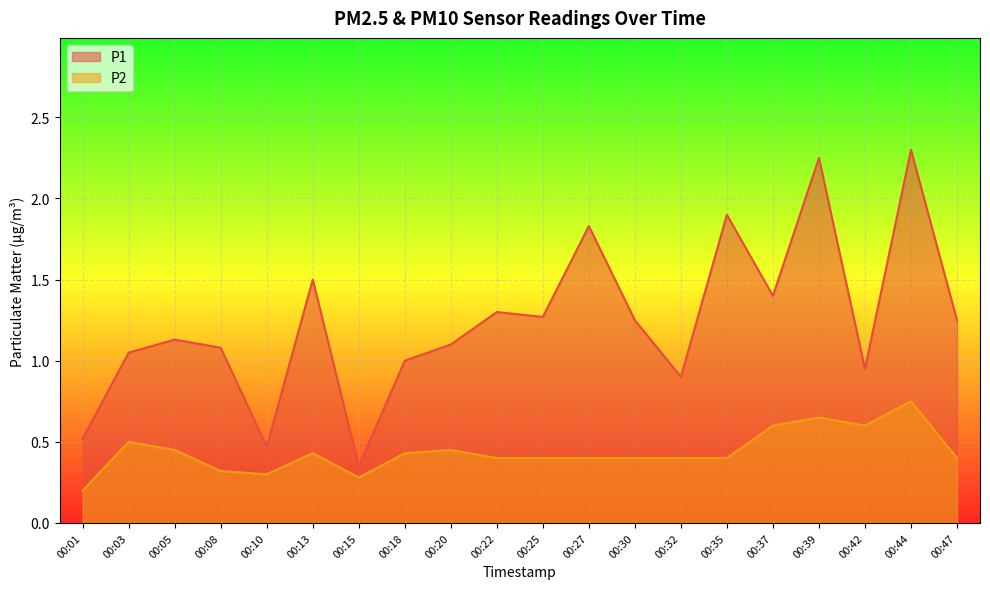

Between 00:13 and 00:47, which is larger?

00:13